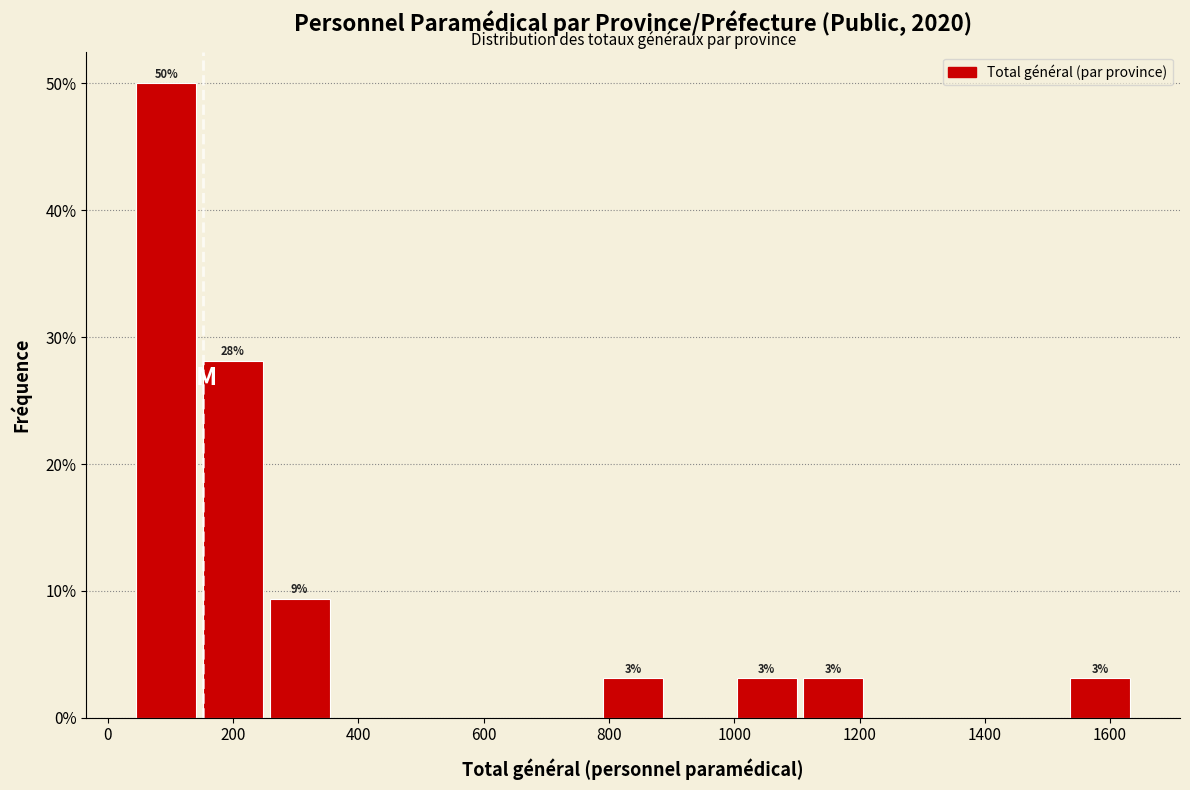

Over which range of the x-axis is the bar tallest?

40 to 160